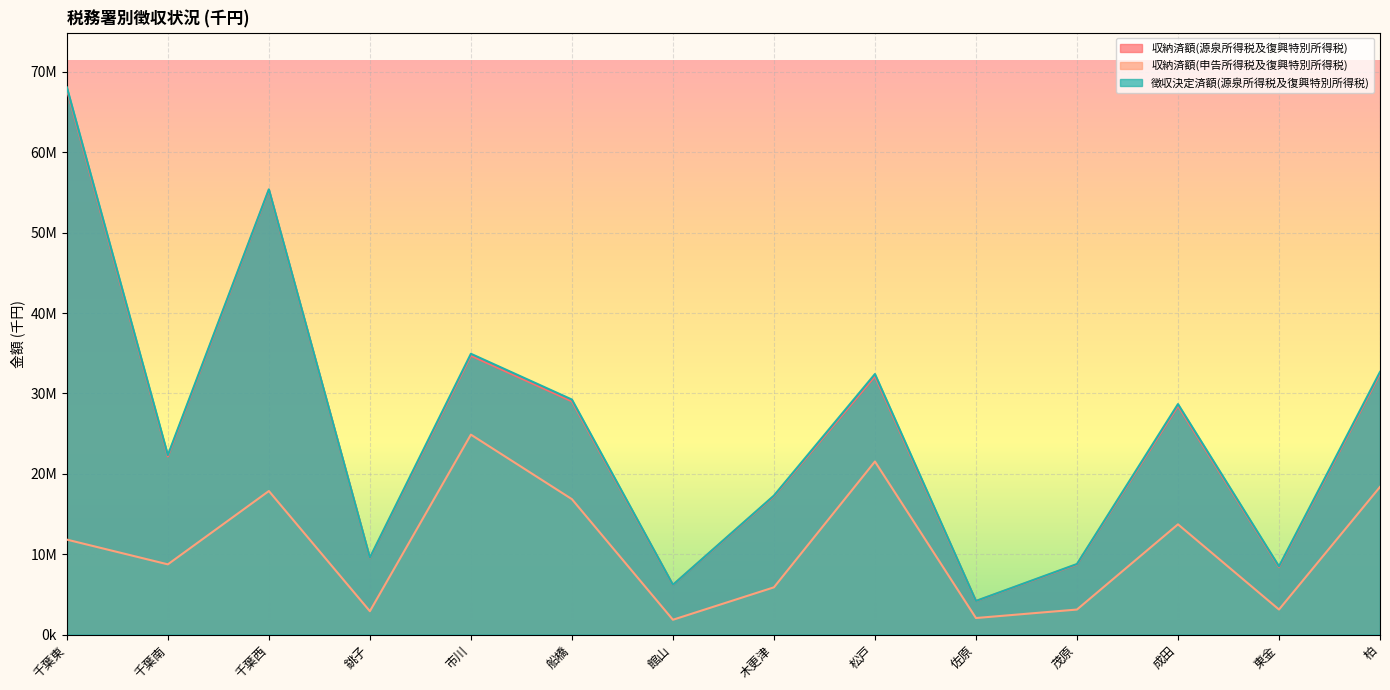

The value of 徴収決定済額(源泉所得税及復興特別所得税) at 千葉南 is 33170084. True or false?

False